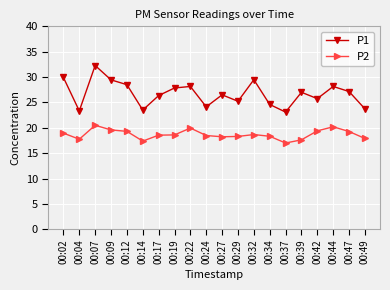

How many lines are shown in the chart?

2